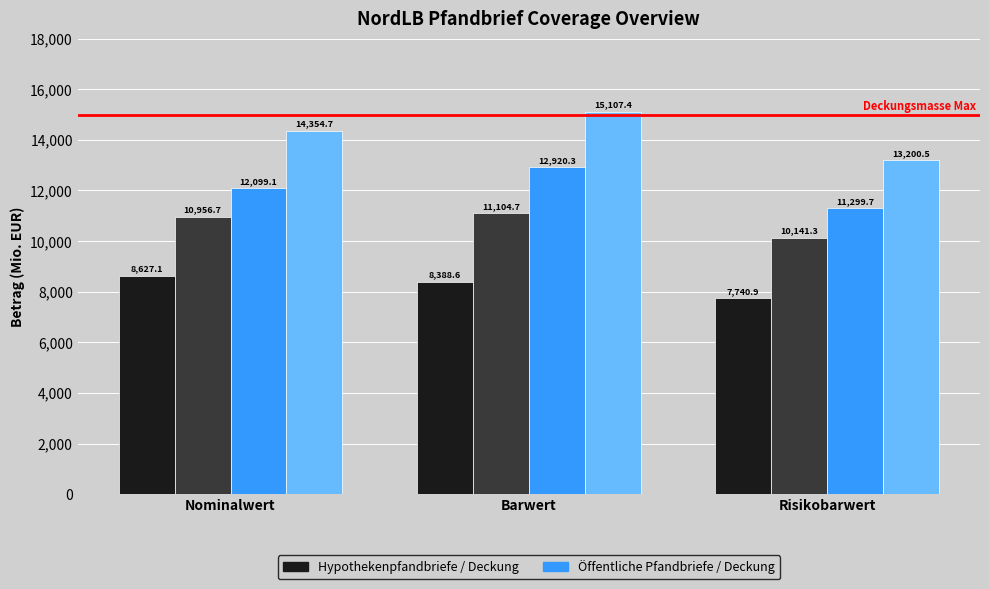

What is the maximum value shown in the chart?

15107.4